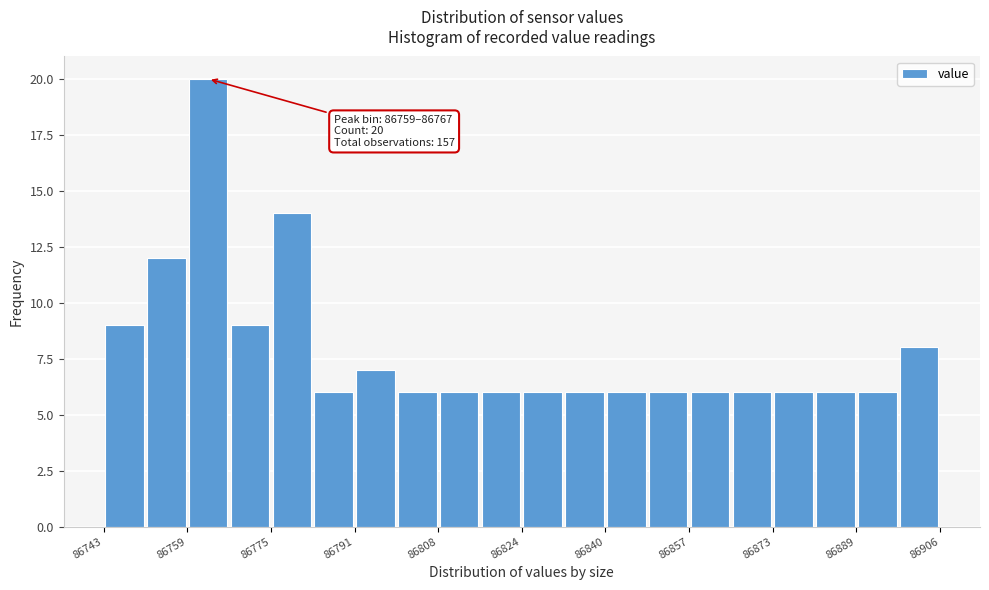

Over which range of the x-axis is the bar tallest?

86760 to 86768